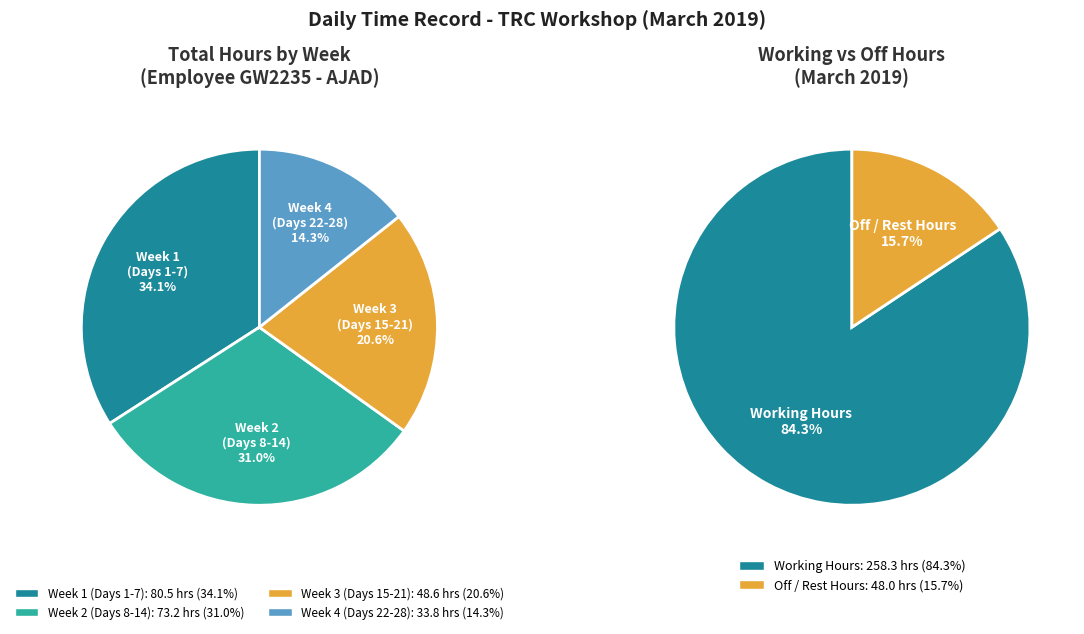

The Day 7 (Thu) slice represents 19% of the pie. True or false?

False